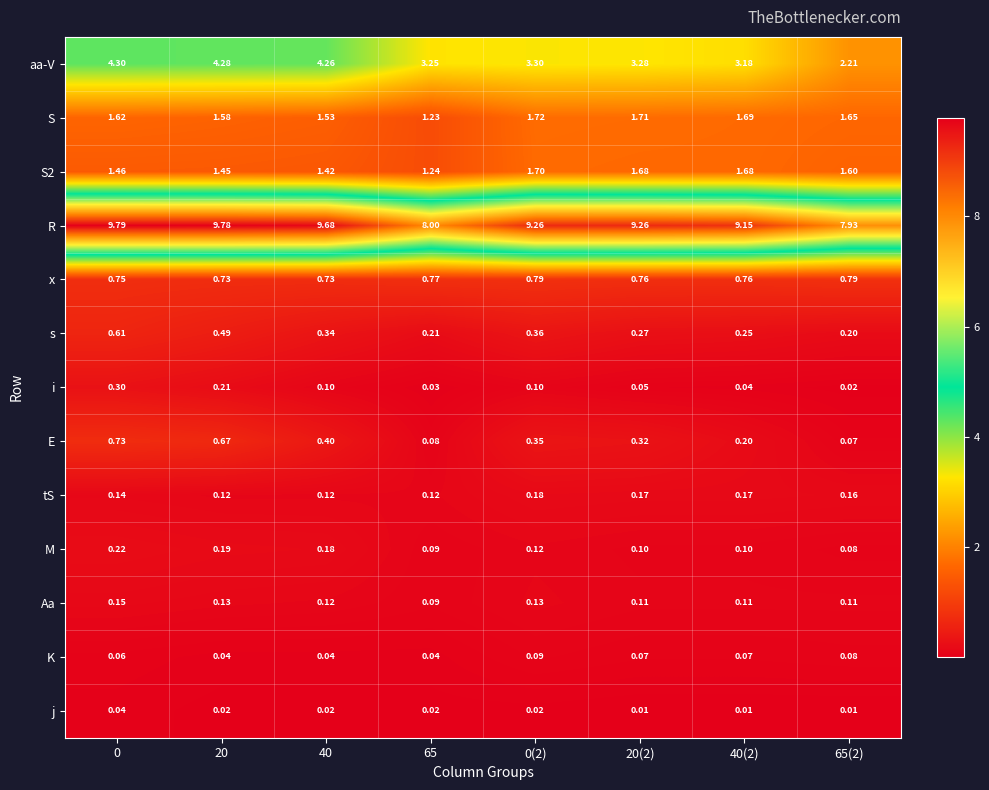

Count the number of categories in the chart.

8